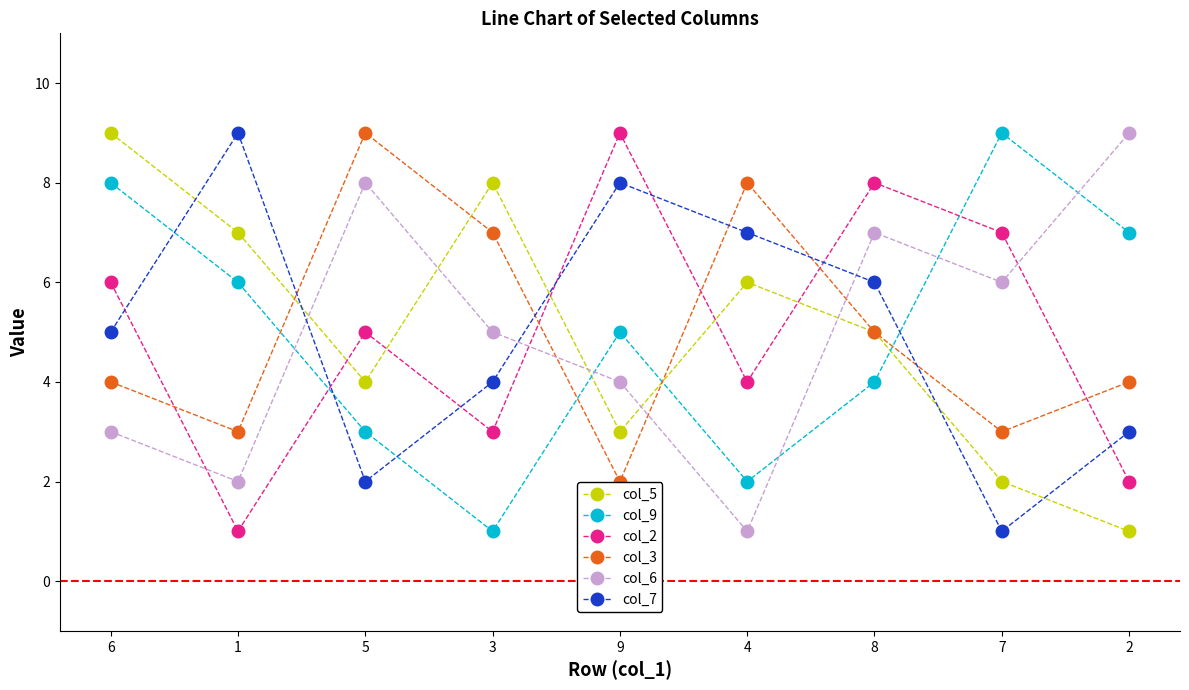

How many values in the col_6 series are below 5?

4